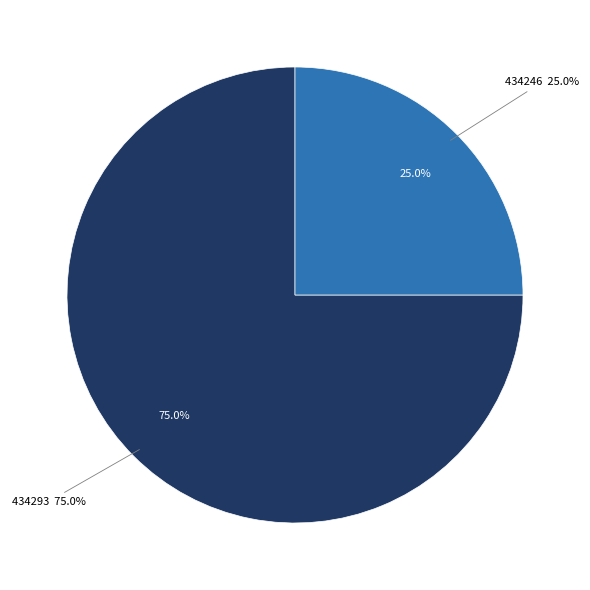

Rank the categories by value from highest to lowest.

434293, 434246